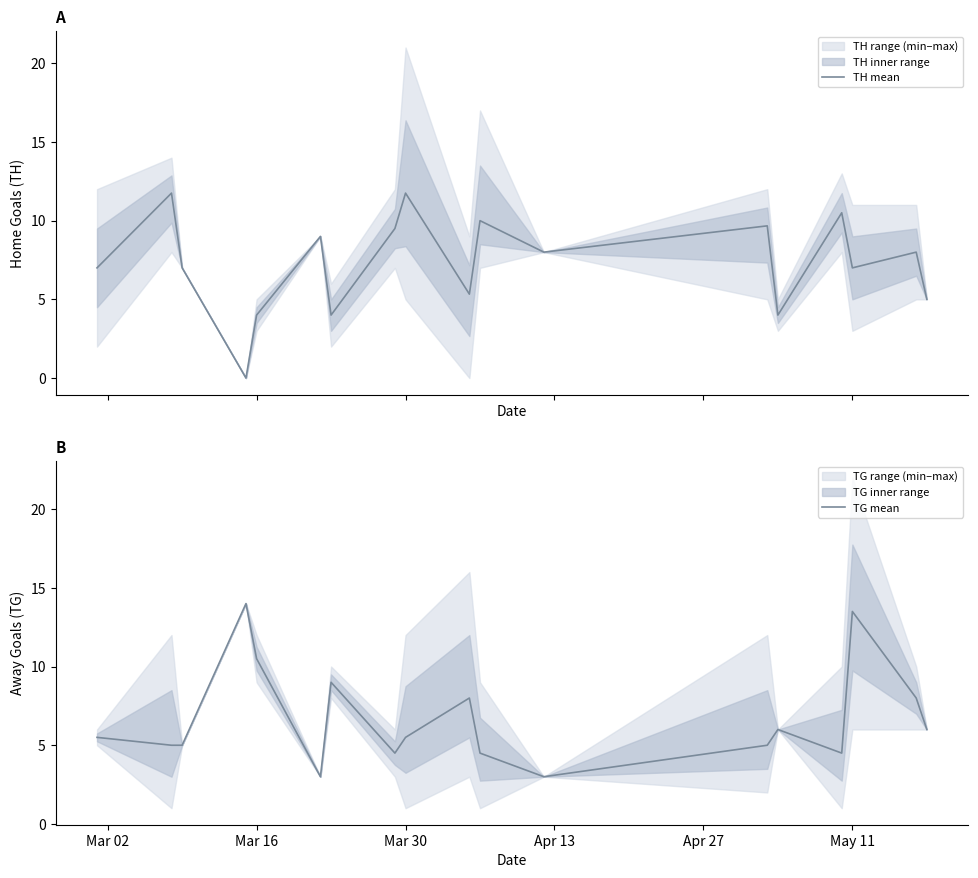

What is the minimum value for TG mean?

3.0